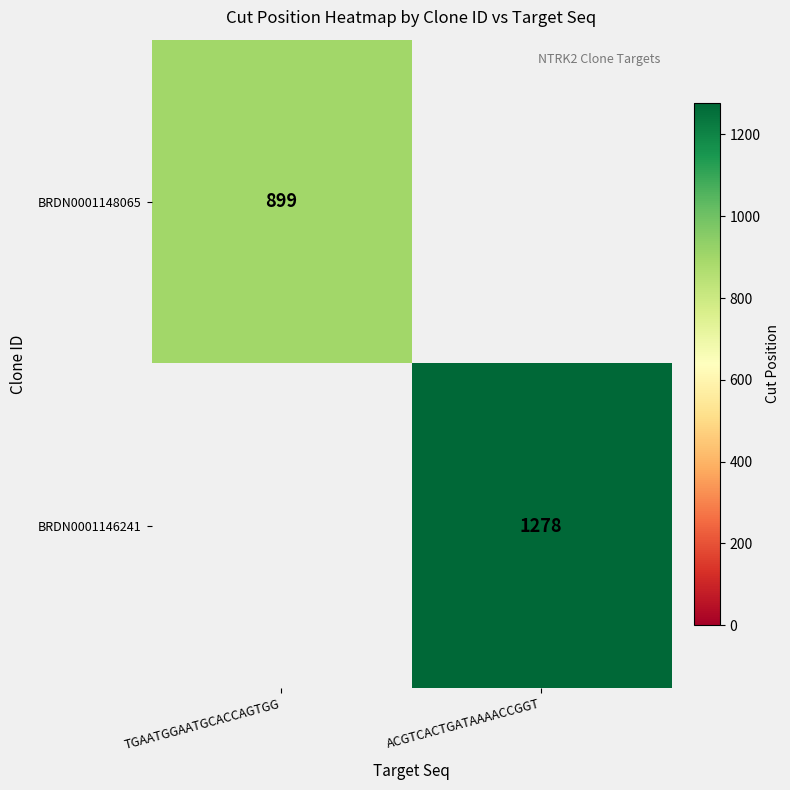

The BRDN0001146241 series shows 1278 at ACGTCACTGATAAAACCGGT. True or false?

True